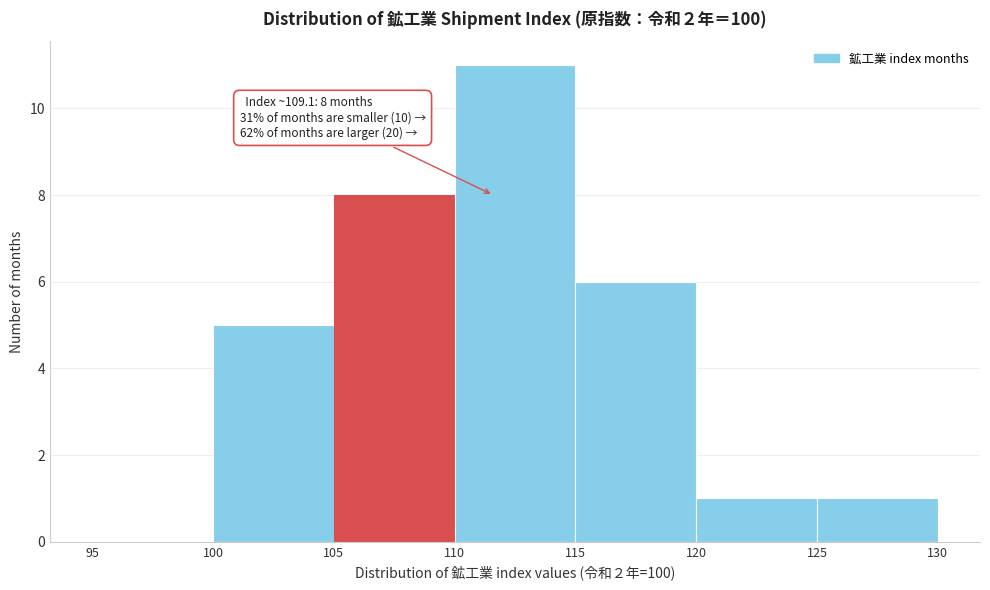

Over which range of the x-axis is the bar tallest?

110 to 115